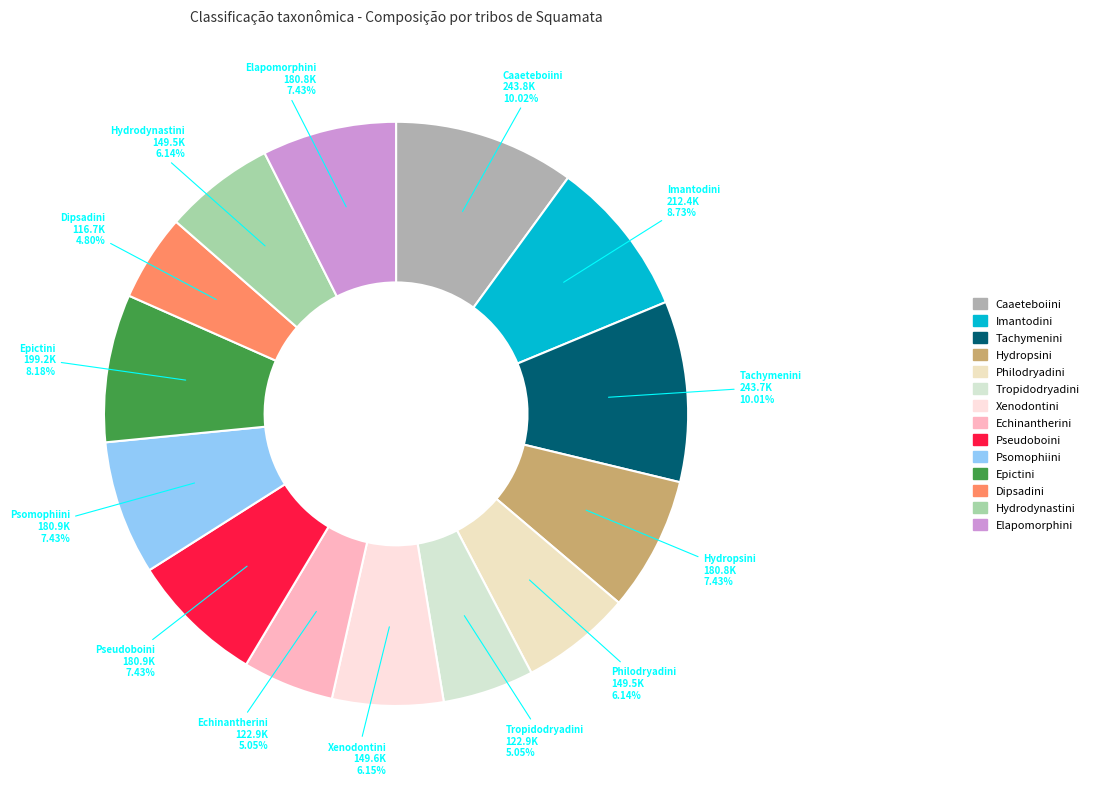

What is the ratio of the value at Caaeteboiini to the value at Psomophiini?

1.3